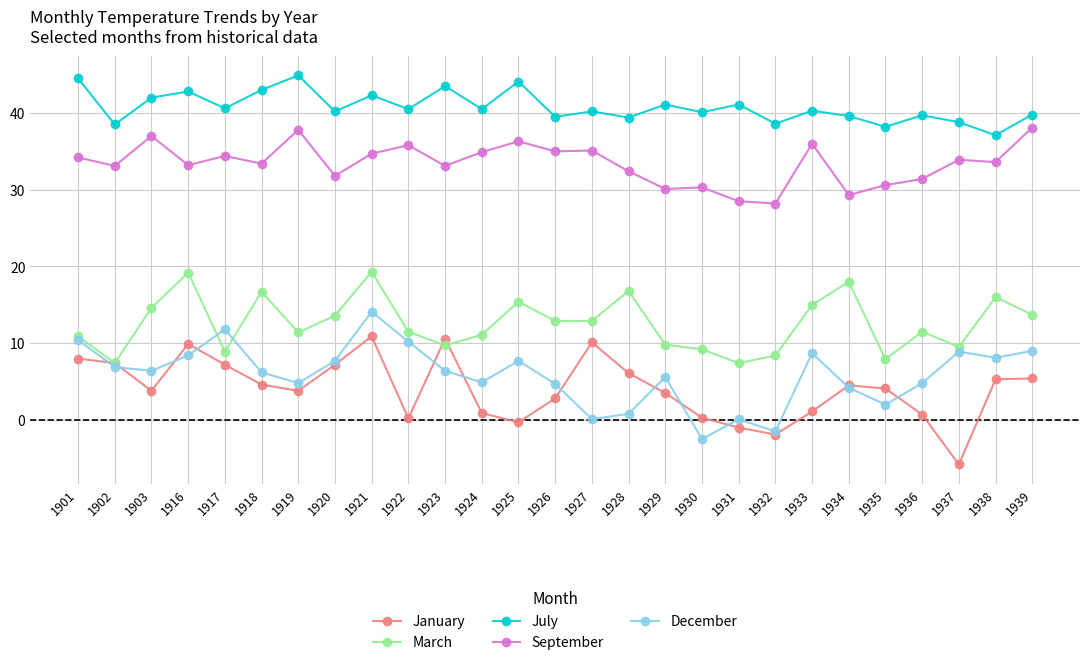

Does the chart have visible grid lines?

Yes